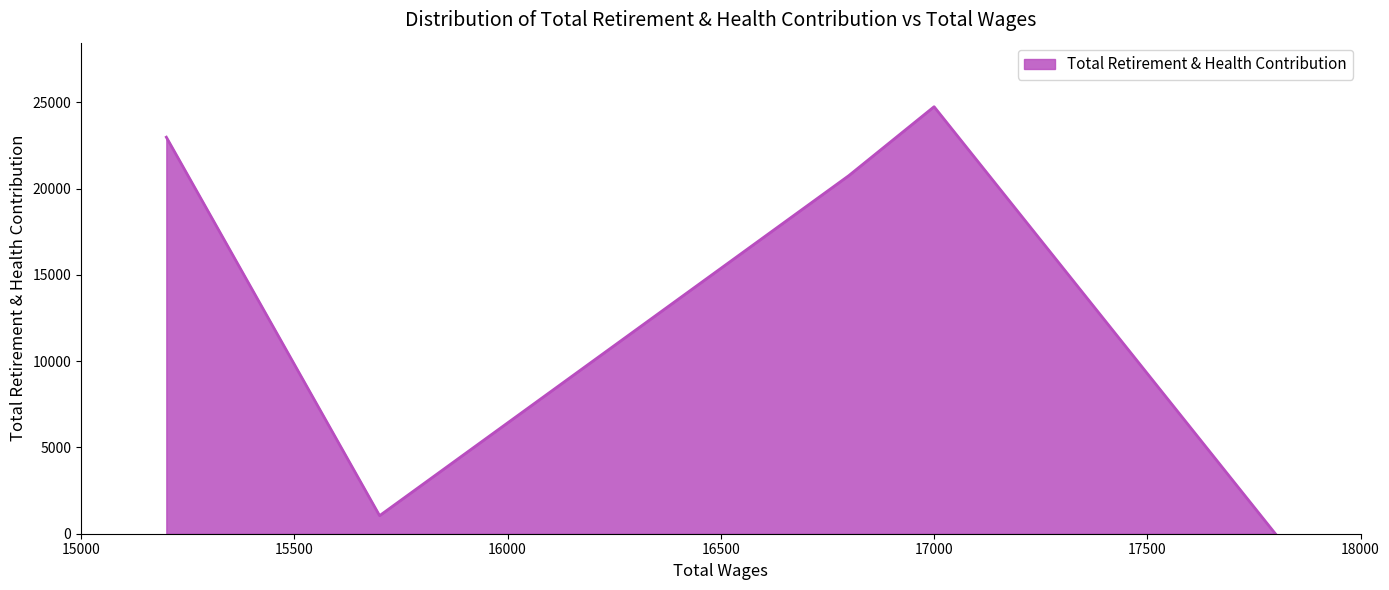

True or false: the data has more than 2 interior local peaks.

False